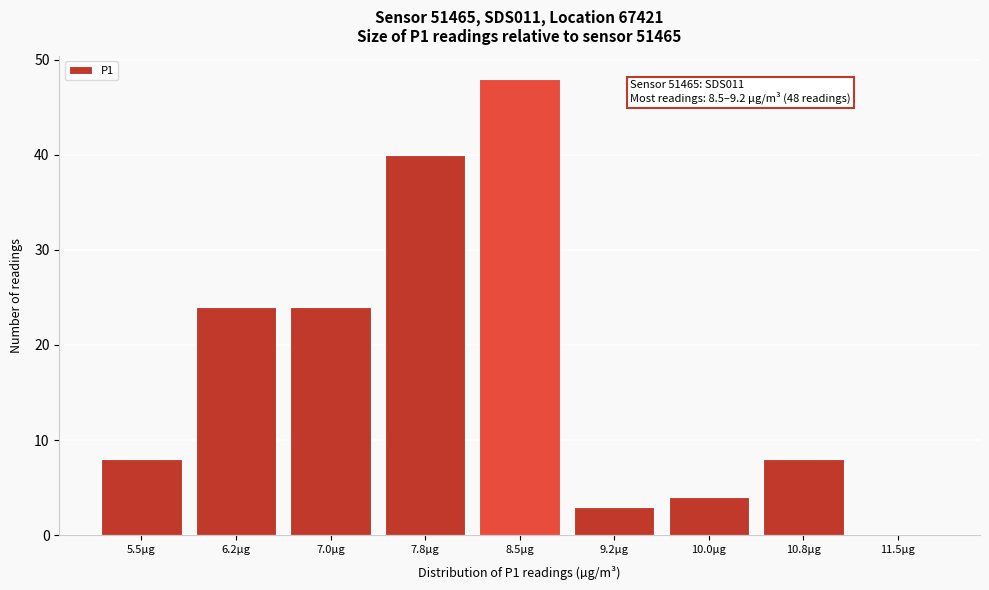

Reading right to left, transcribe all the data shown in this chart.

11.5µg=0	10.8µg=8	10.0µg=4	9.2µg=3	8.5µg=48	7.8µg=40	7.0µg=24	6.2µg=24	5.5µg=8